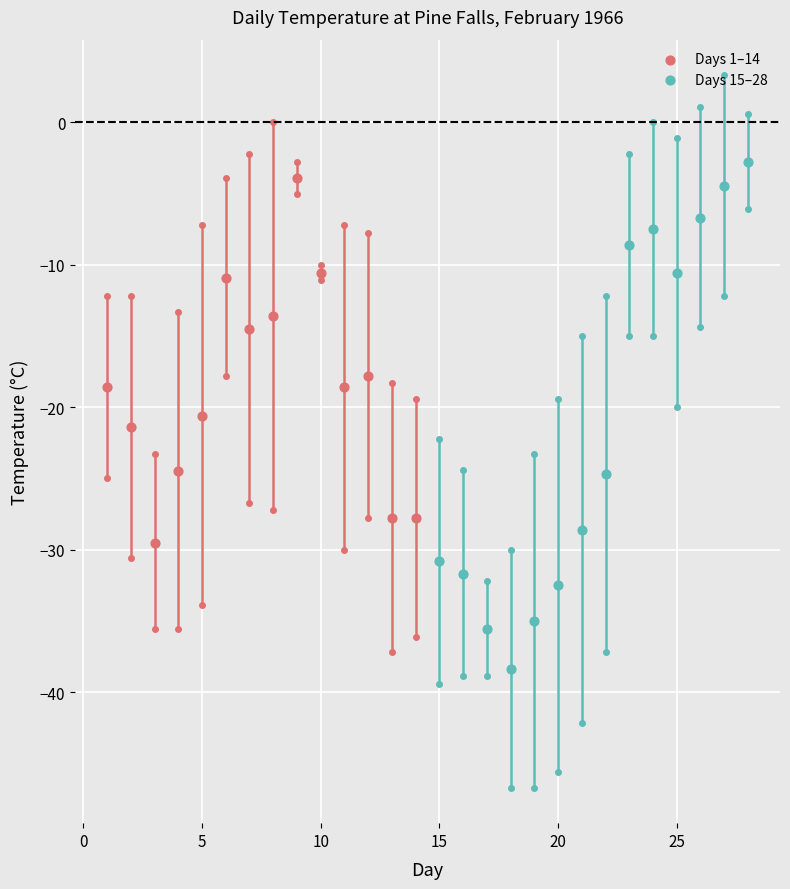

Which series has the largest Y range (max minus min)?

Days 15–28